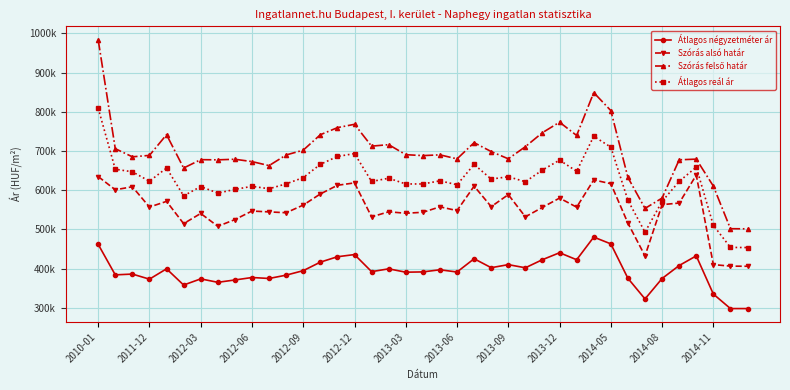

List the series in order of their overall mean, lowest first.

Átlagos négyzetméter ár, Szórás alsó határ, Átlagos reál ár, Szórás felső határ